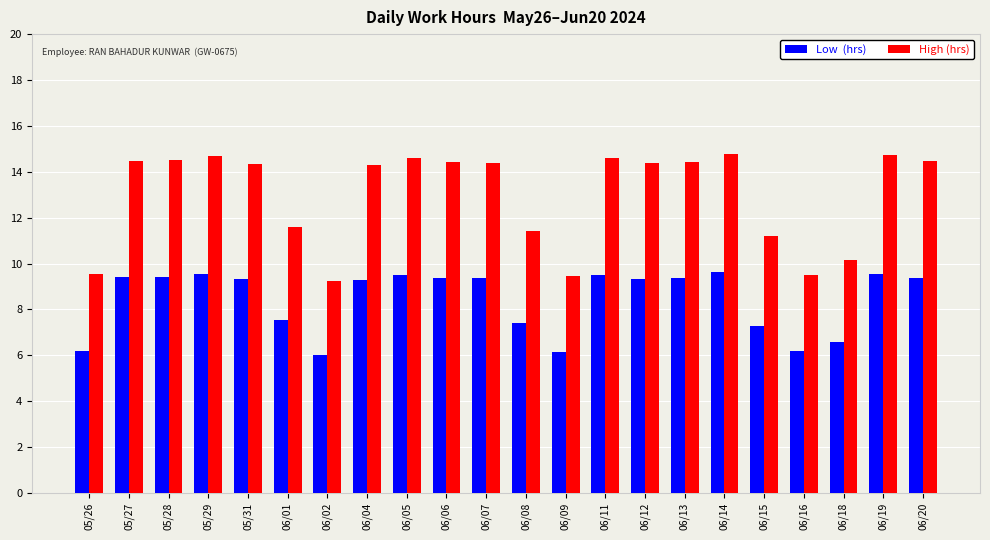

What is the minimum value shown in the chart?

6.0